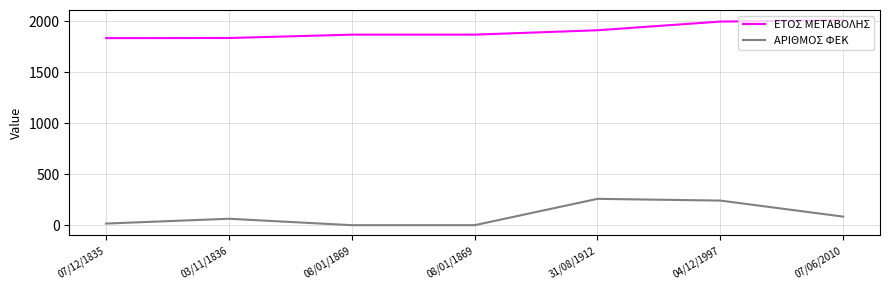

Reading right to left, list all the values displayed in this chart.

ΕΤΟΣ ΜΕΤΑΒΟΛΗΣ: 2010	1997	1912	1869	1869	1836	1835
ΑΡΙΘΜΟΣ ΦΕΚ: 87	244	261	3	3	66	19